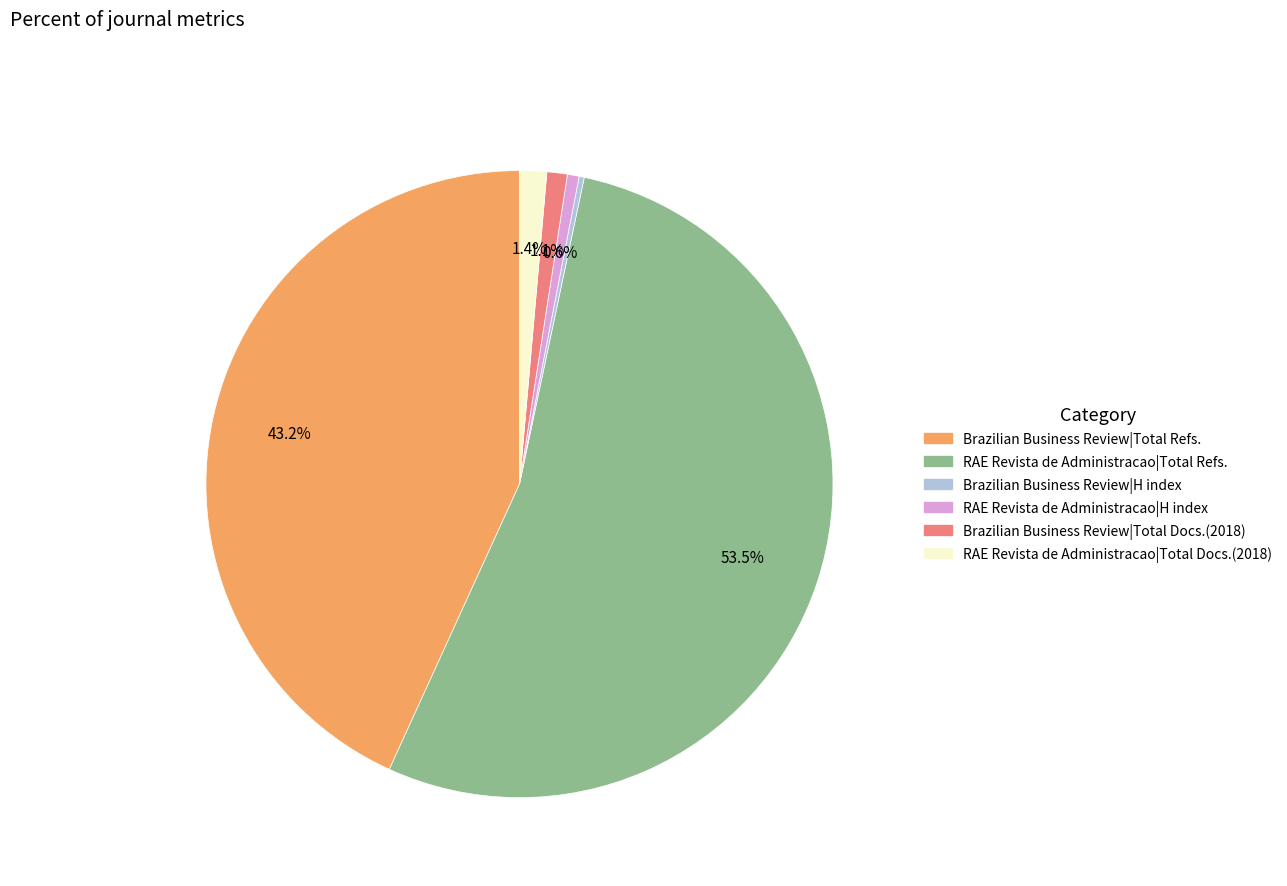

Is there a majority slice in this chart?

Yes